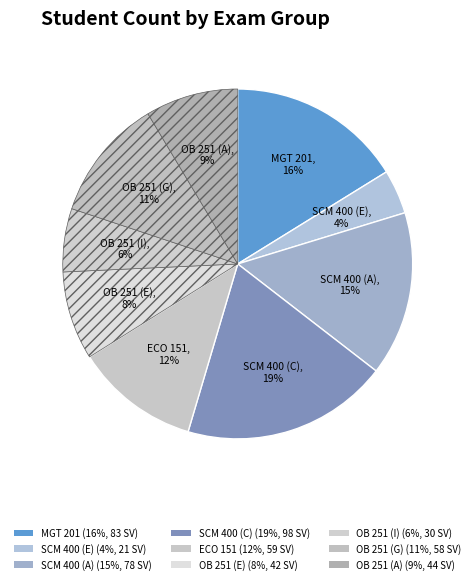

Combined, do ECO 151 and OB 251 (G) account for over 50%?

No